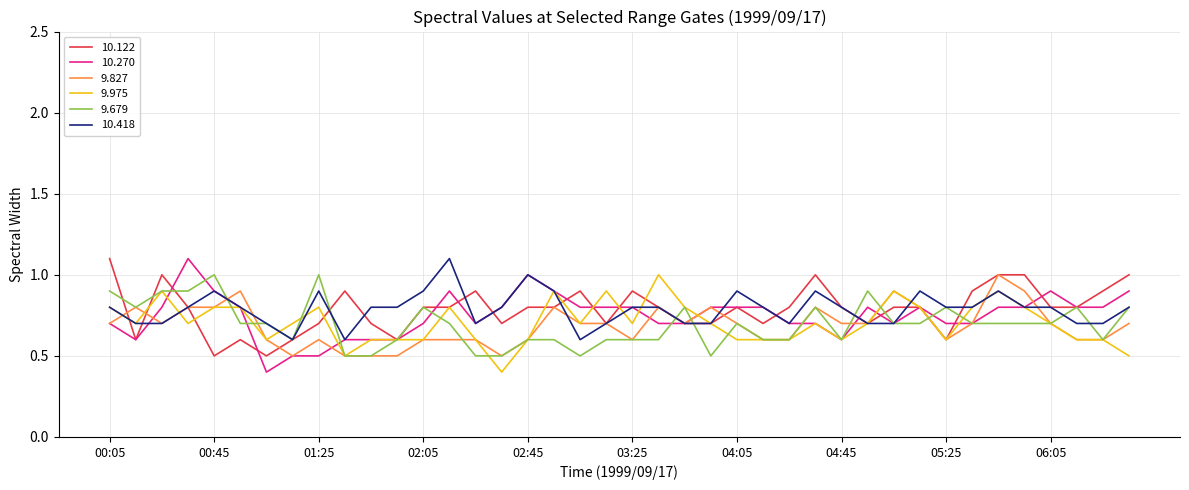

What is the lowest value of the 10.122 series?

0.5